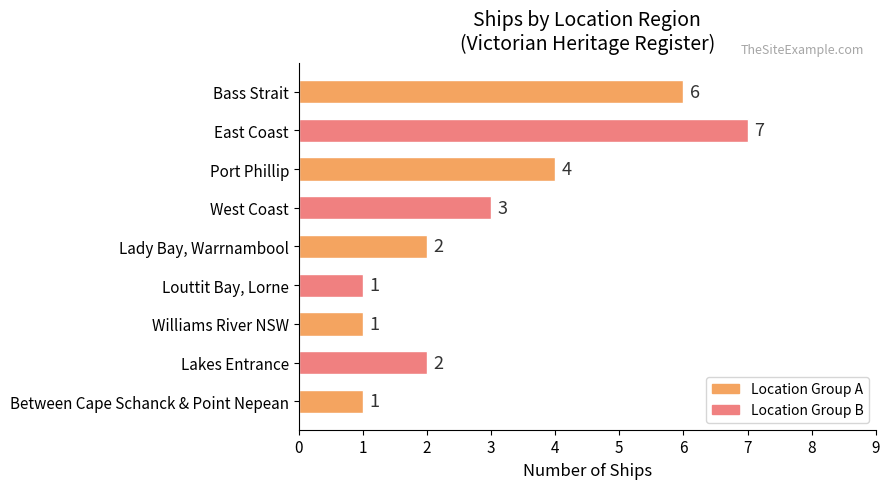

Is it true that the value at Louttit Bay, Lorne is 1?

True